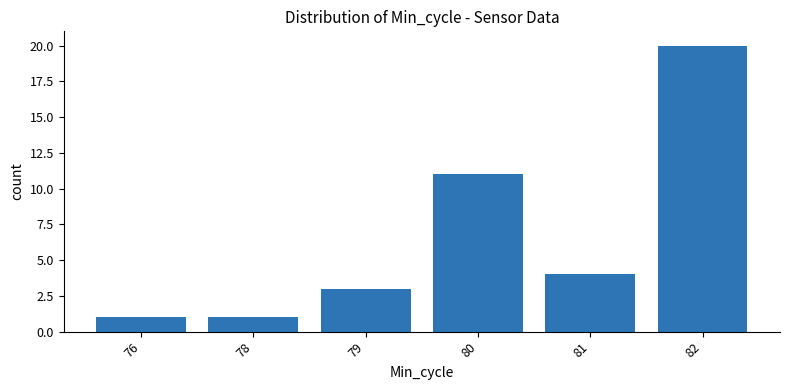

Count the number of data series in this chart.

1